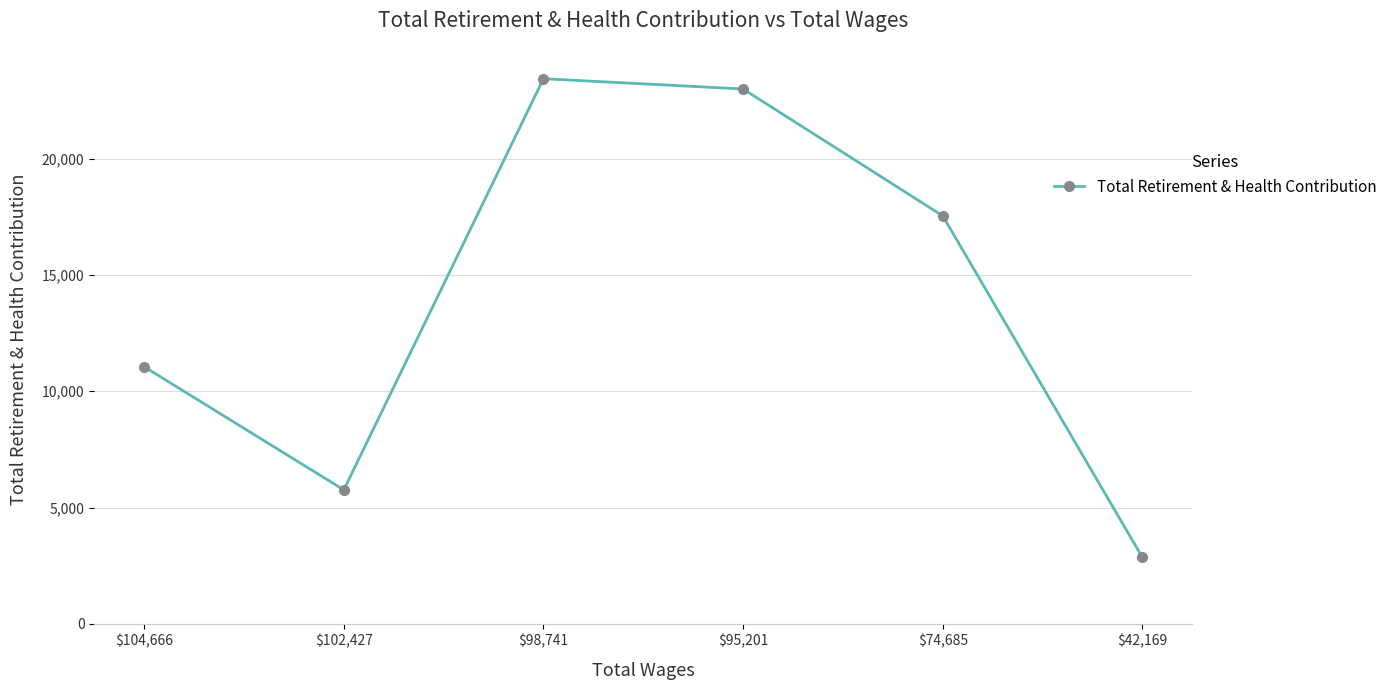

What is the label of the 3rd point from the right?

$95,201